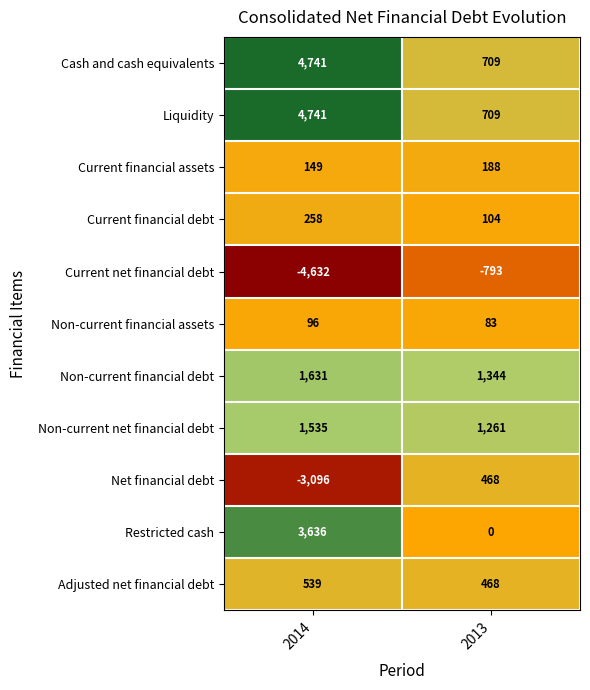

How many data points does each series have?

2